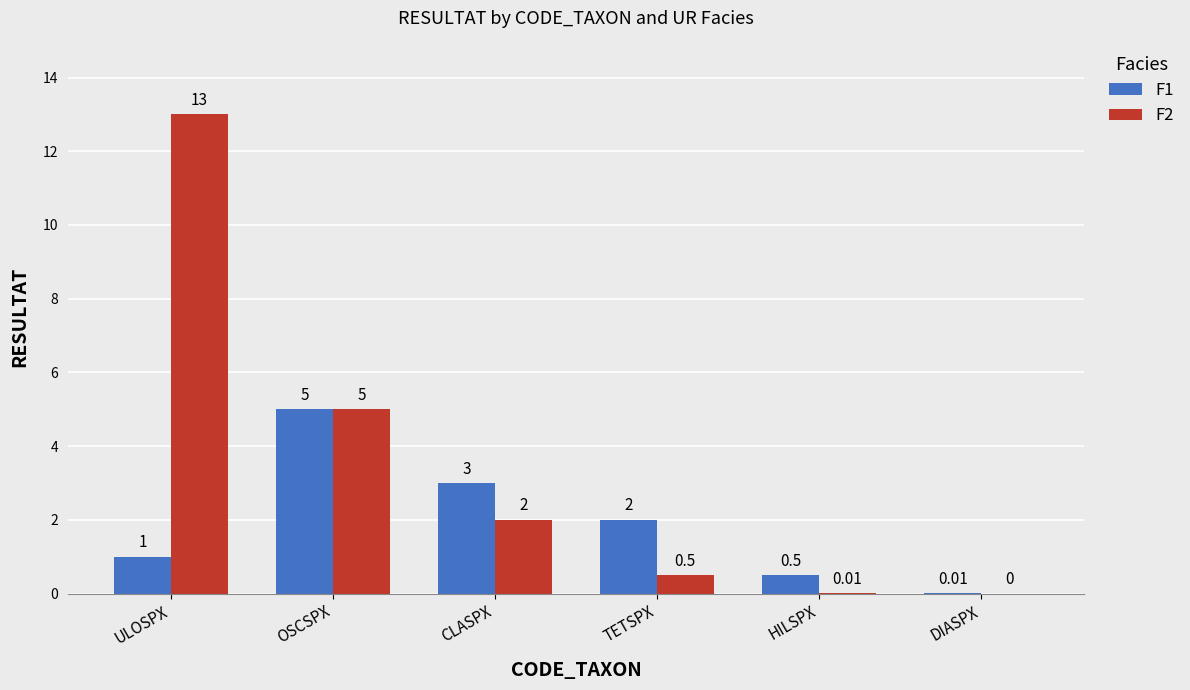

What is the approximate value of F1 at HILSPX?

0.5